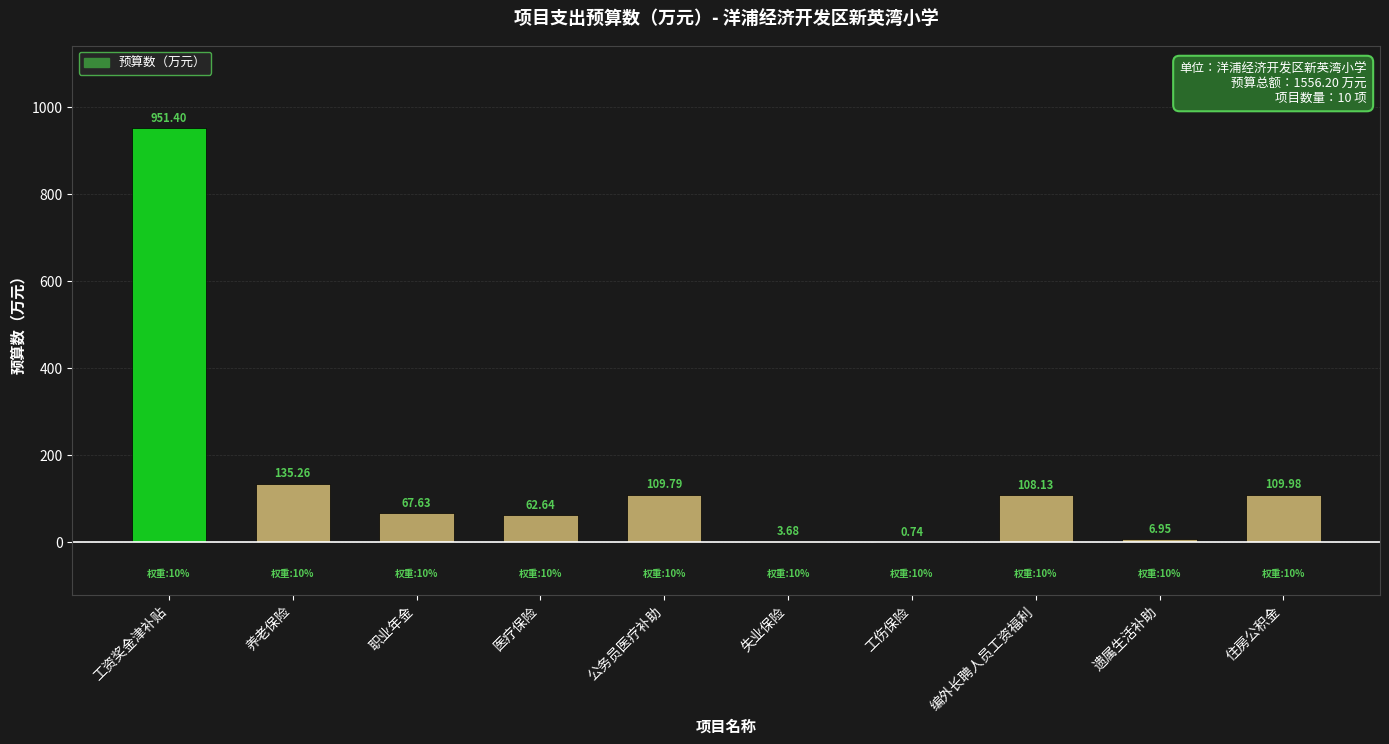

At which category does the chart reach its peak across all series?

工资奖金津补贴